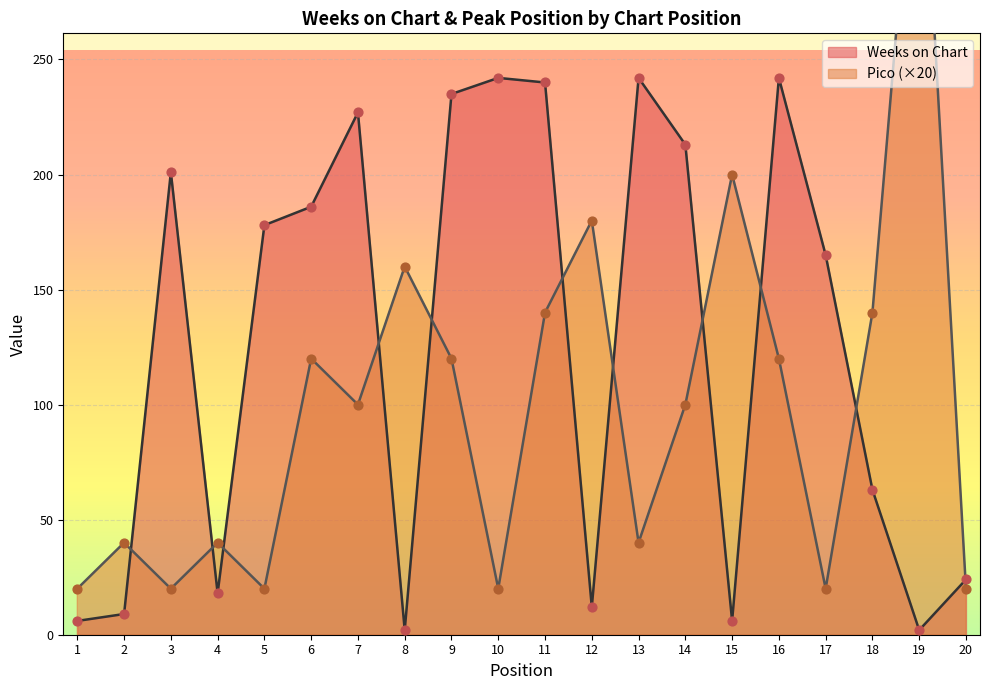

Is the value of Pico at 4 greater than the value of Weeks on Chart at 11?

No